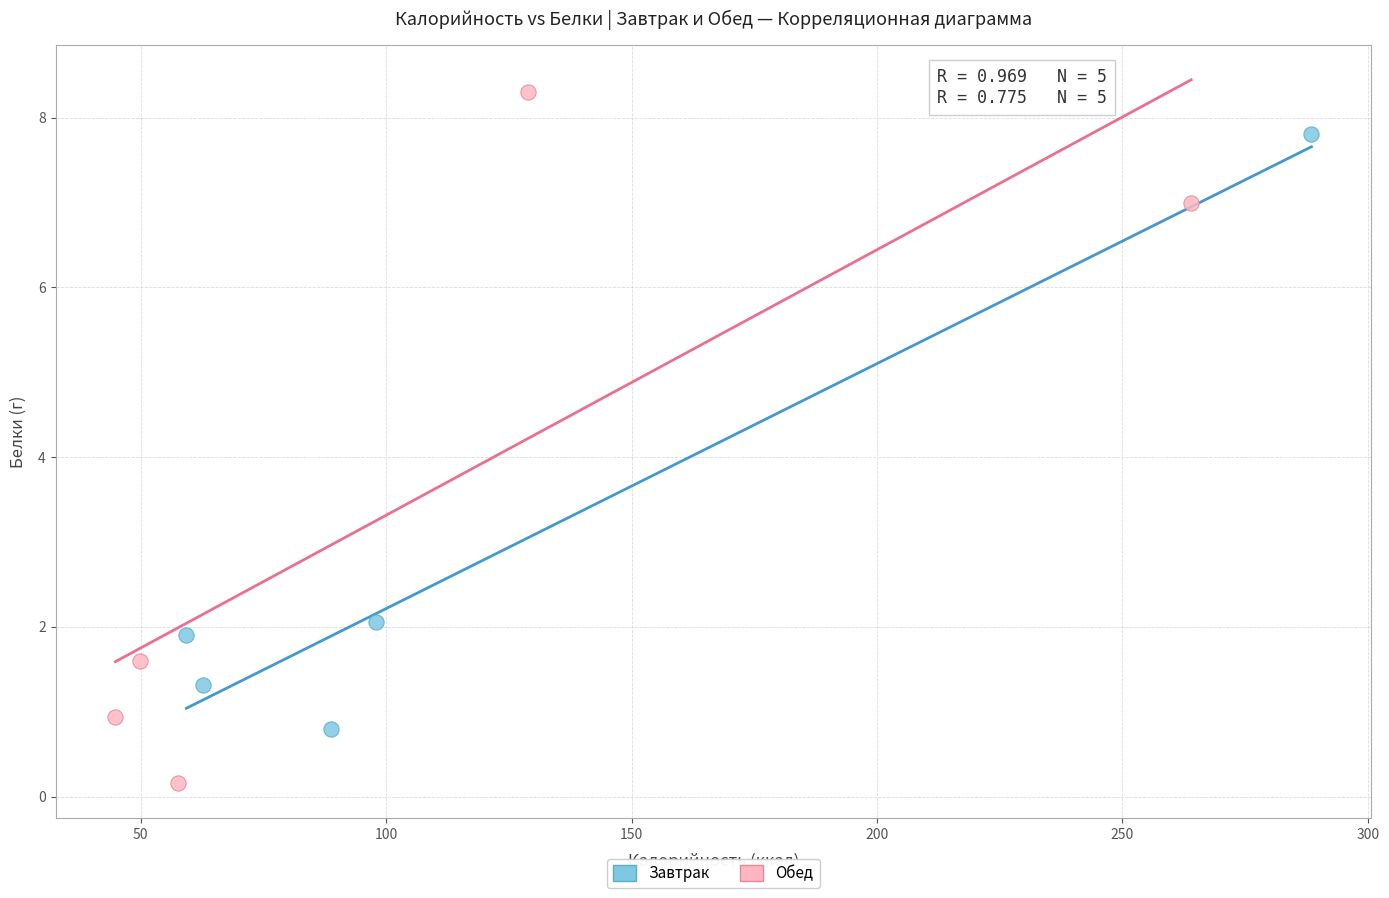

What are all the series names shown in the legend?

Завтрак, Обед